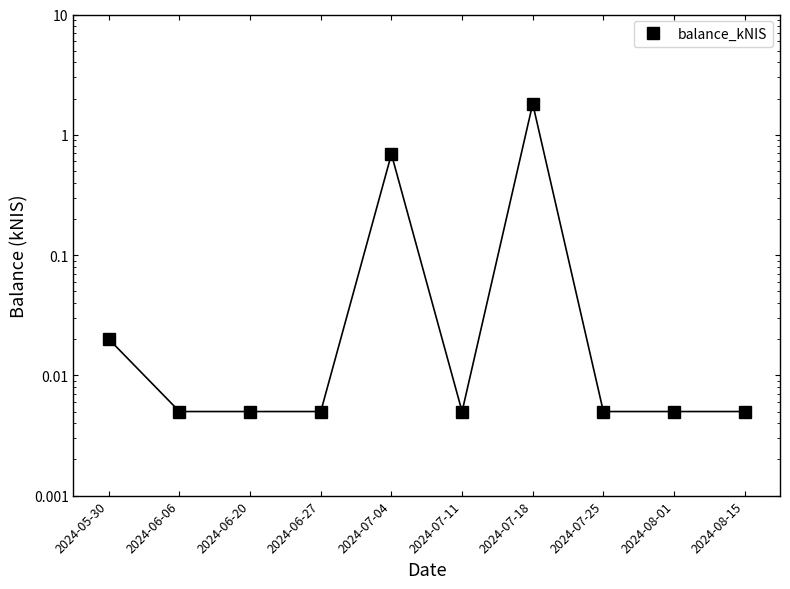

Reading right to left, extract all data points from this chart.

2024-08-15=0.0	2024-08-01=0.0	2024-07-25=0.0	2024-07-18=1.8	2024-07-11=0.0	2024-07-04=0.7	2024-06-27=0.0	2024-06-20=0.0	2024-06-06=0.0	2024-05-30=0.0